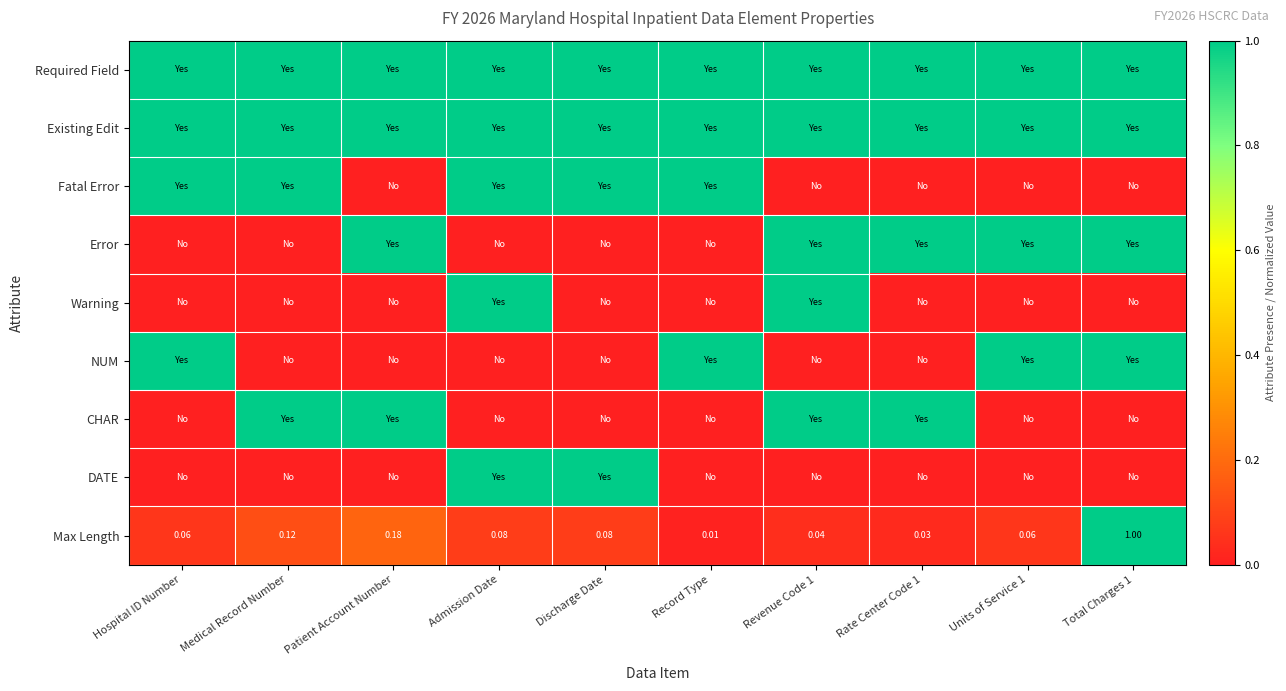

How many data points in CHAR are above 0?

4